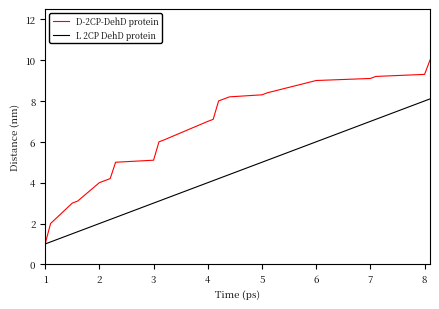

What are all the series names shown in the legend?

D-2CP-DehD protein, L 2CP DehD protein